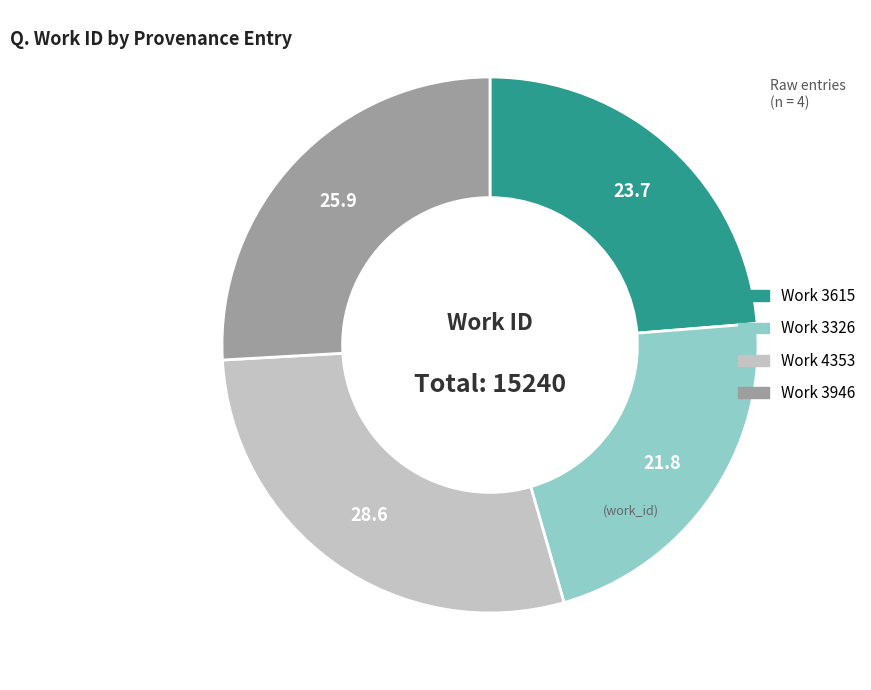

Between Work 3946 and Work 3615, which is larger?

Work 3946